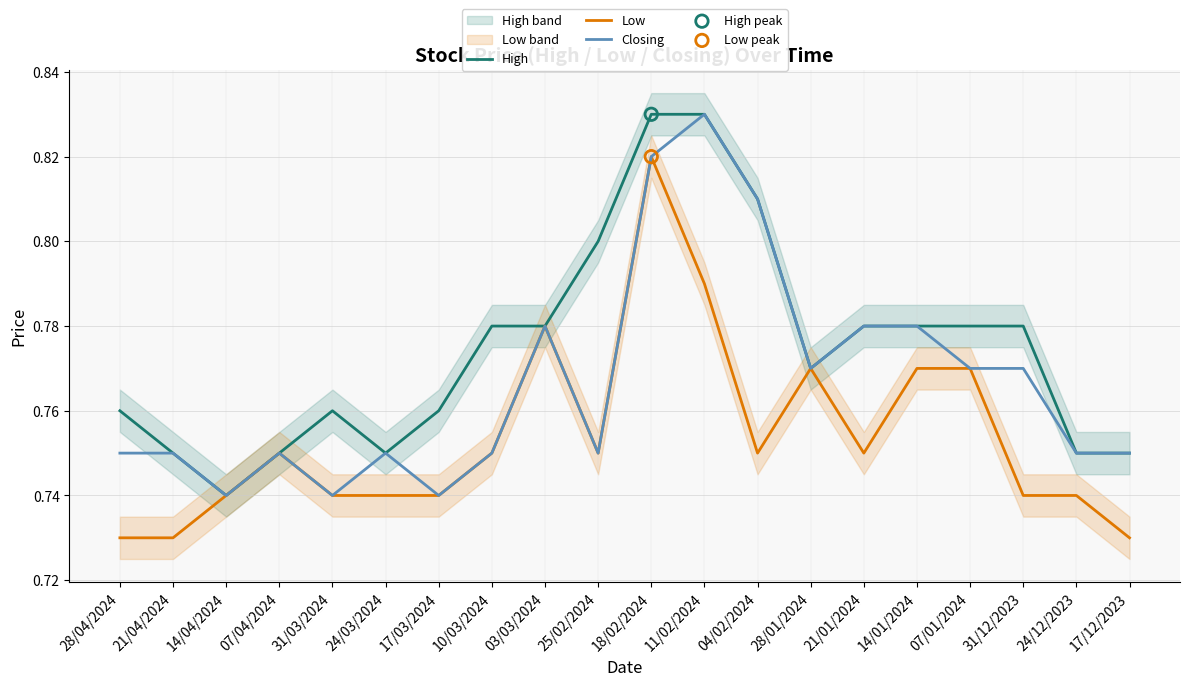

Which series has the largest total across all categories?

High